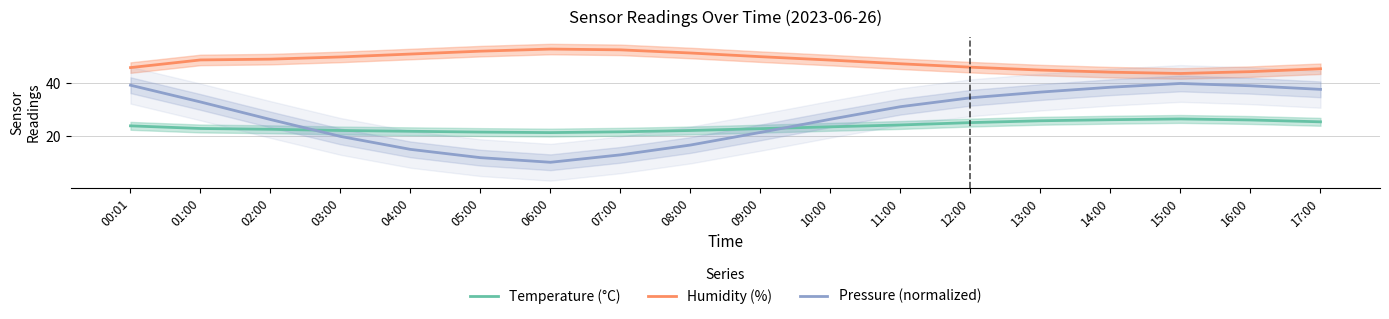

Rank the series at 17:00 from lowest to highest value.

Temperature (°C), Pressure (normalized), Humidity (%)